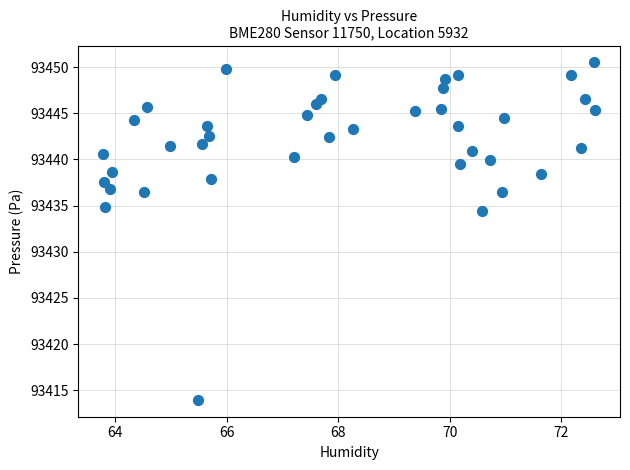

What is the range of Y values (max minus min)?

36.5